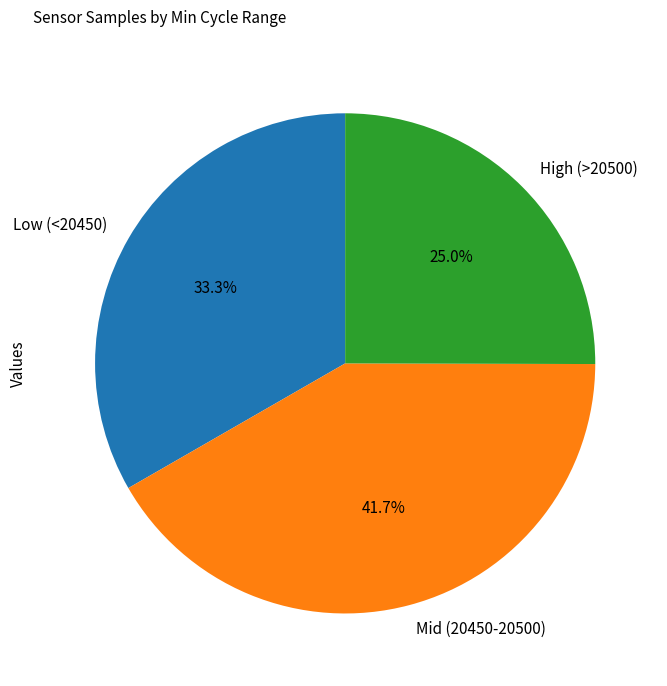

Count the number of slices in the pie.

3